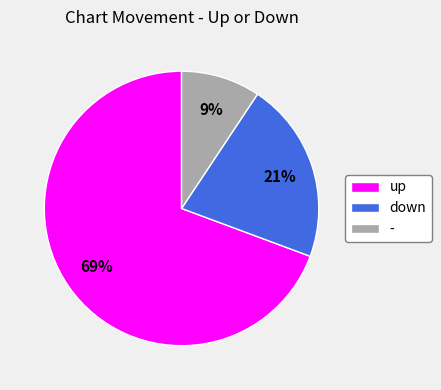

Which slice is the largest?

up